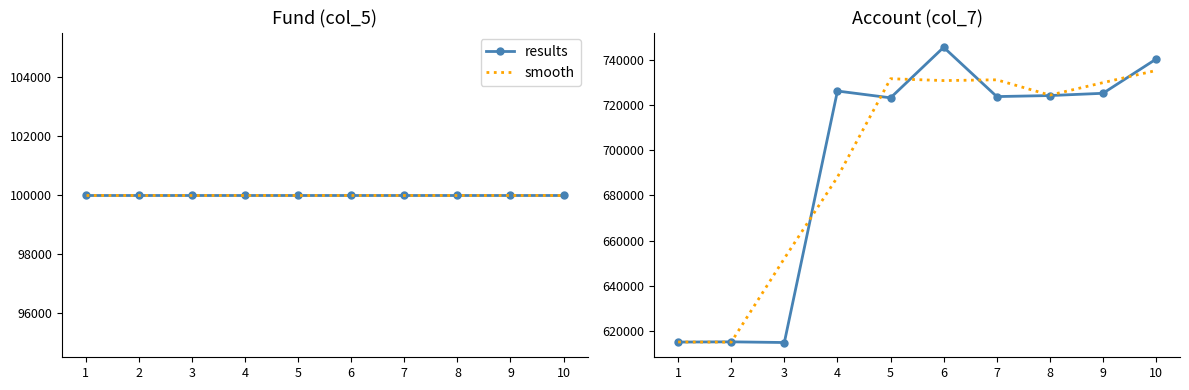

What are all the series names shown in the legend?

results, smooth